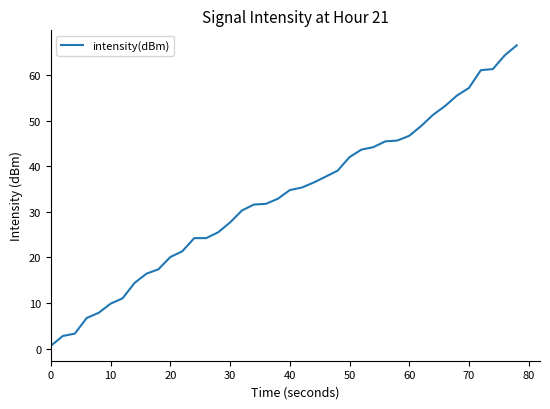

What is the average value?

33.2